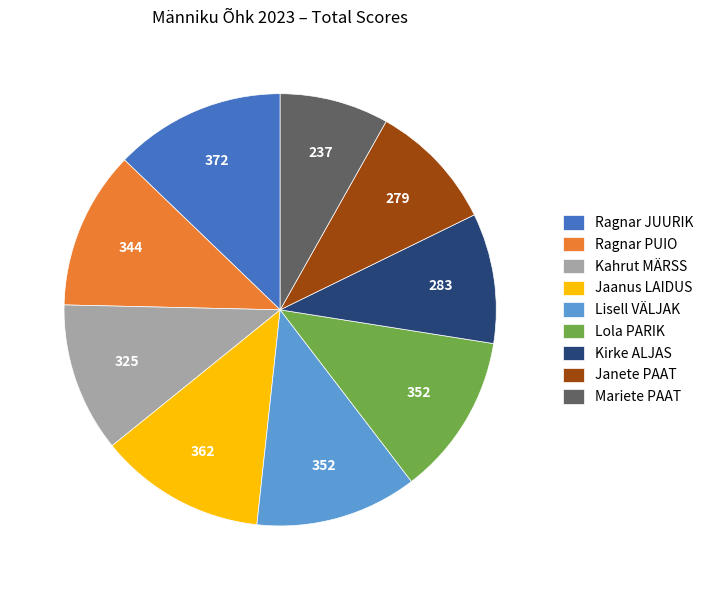

Combined, do Mariete PAAT and Lisell VÄLJAK account for over 50%?

No